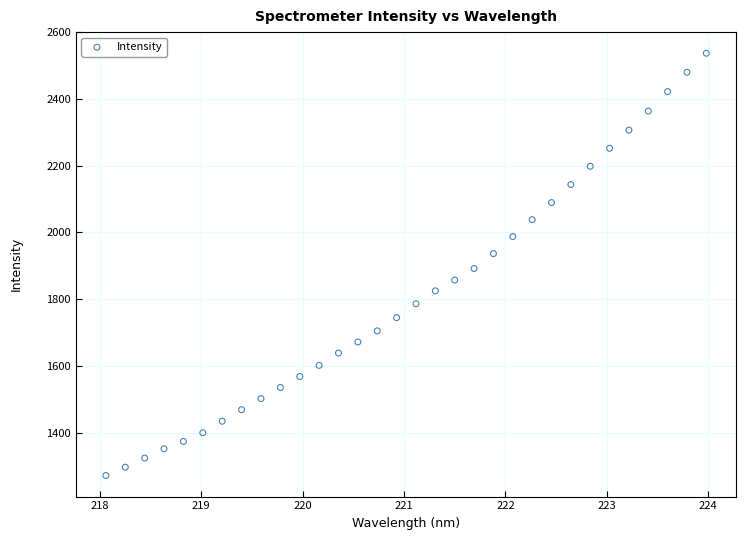

What is the range of X values (max minus min)?

5.9